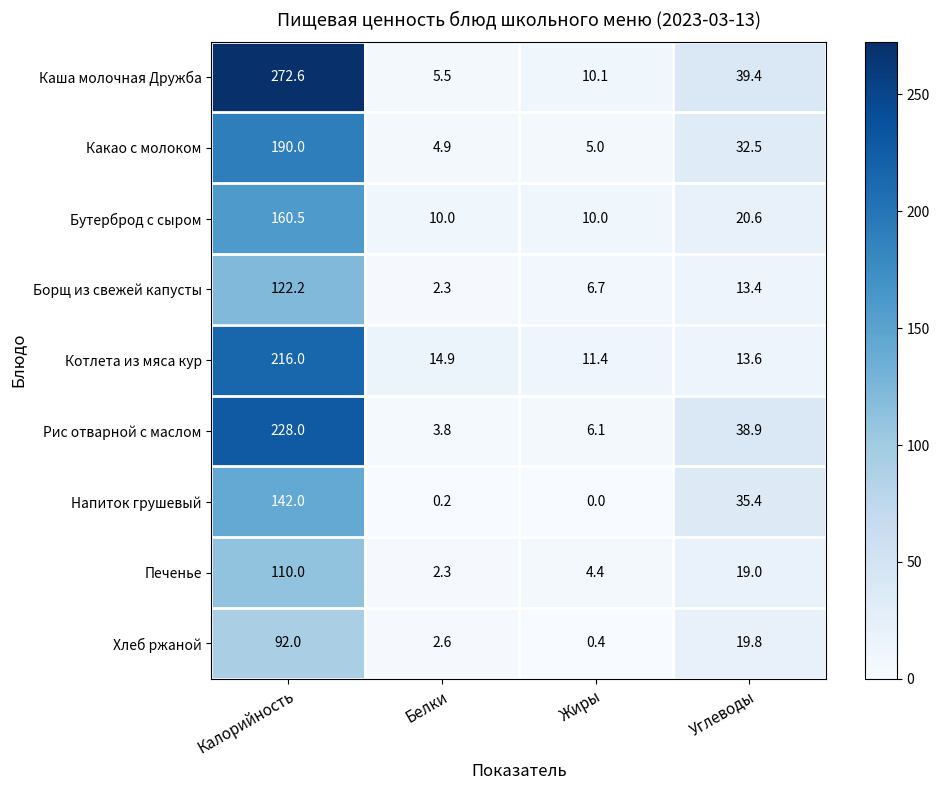

At which category does the chart reach its minimum across all series?

Жиры